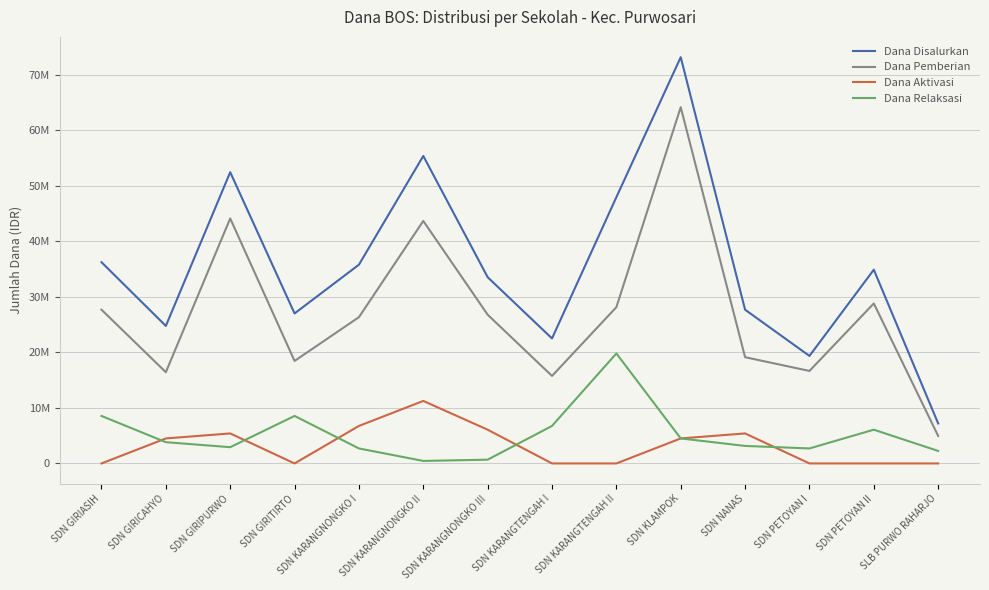

List the labels in order of Dana Pemberian value, largest first.

SDN KLAMPOK, SDN GIRIPURWO, SDN KARANGNONGKO II, SDN PETOYAN II, SDN KARANGTENGAH II, SDN GIRIASIH, SDN KARANGNONGKO III, SDN KARANGNONGKO I, SDN NANAS, SDN GIRITIRTO, SDN PETOYAN I, SDN GIRICAHYO, SDN KARANGTENGAH I, SLB PURWO RAHARJO